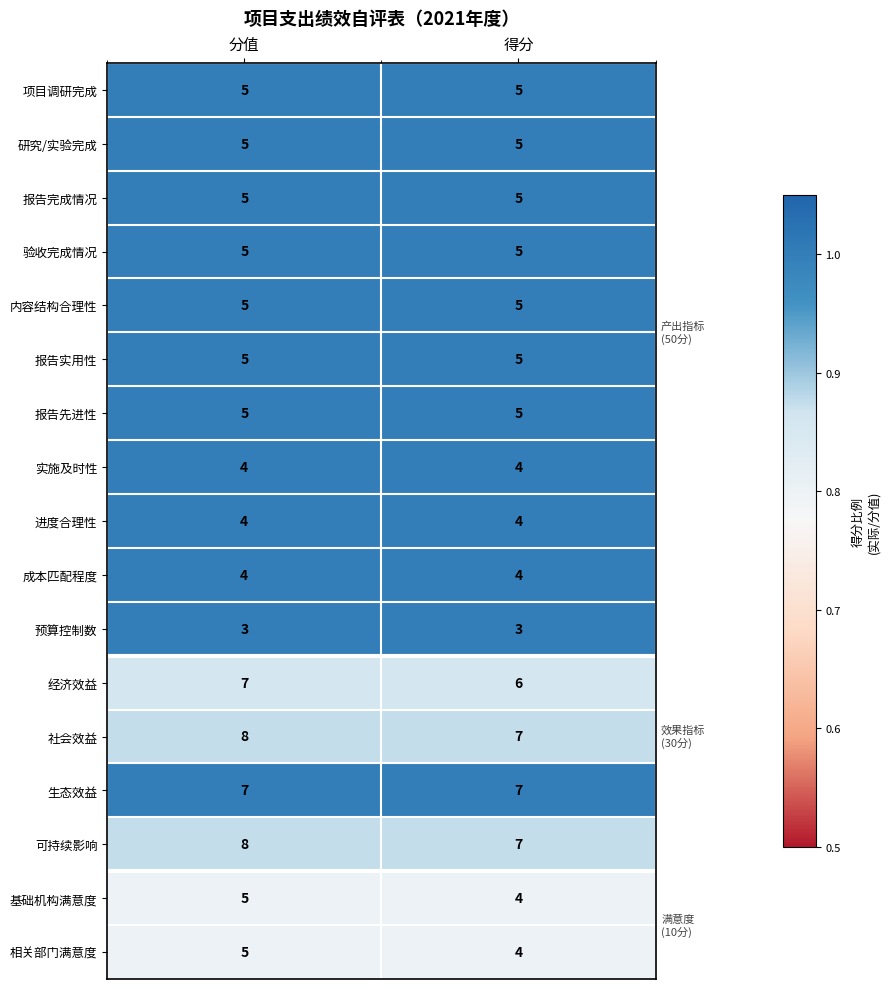

At which category is the sum across all series the highest?

分值